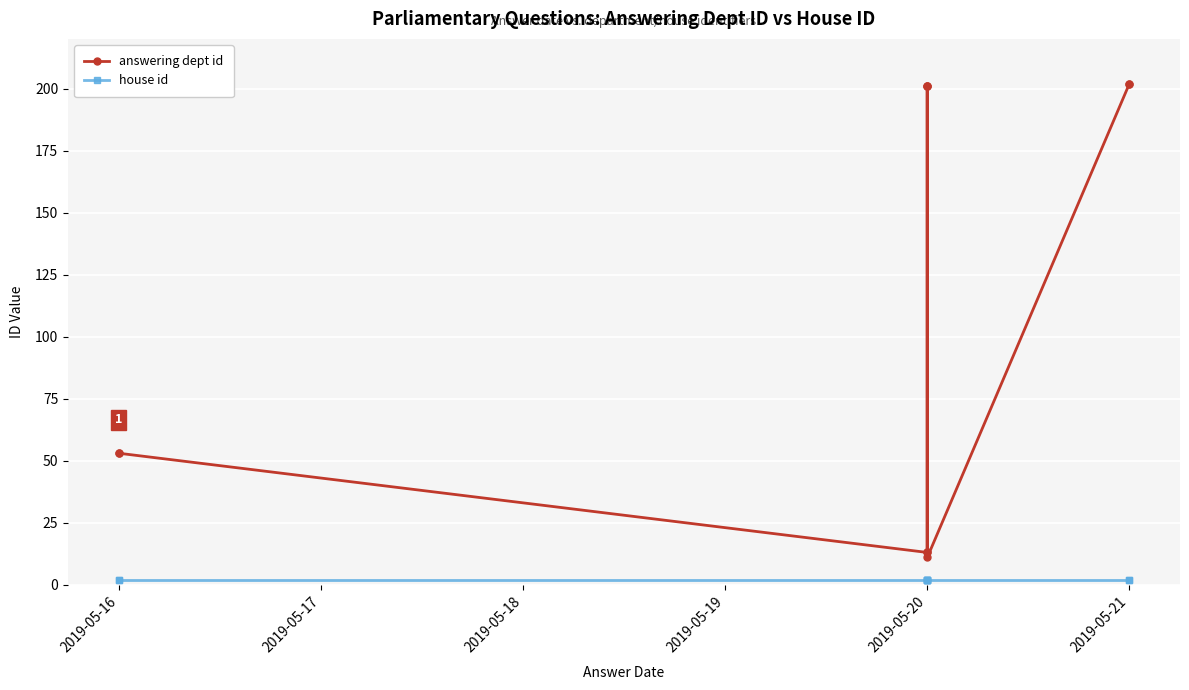

Rank the series by their maximum value, from highest to lowest.

answering dept id, house id